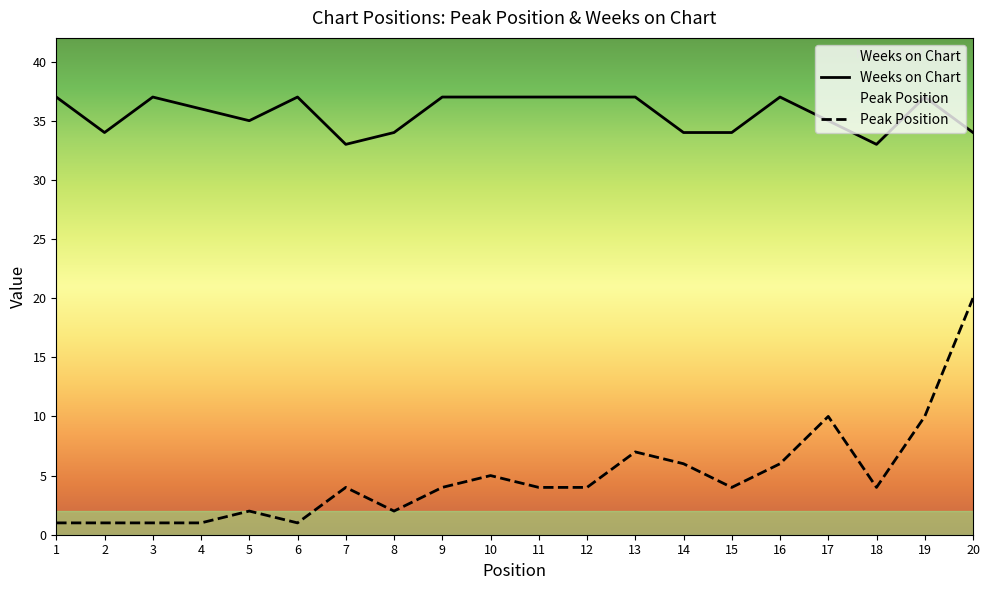

What are all the series names shown in the legend?

Peak Position, Weeks on Chart